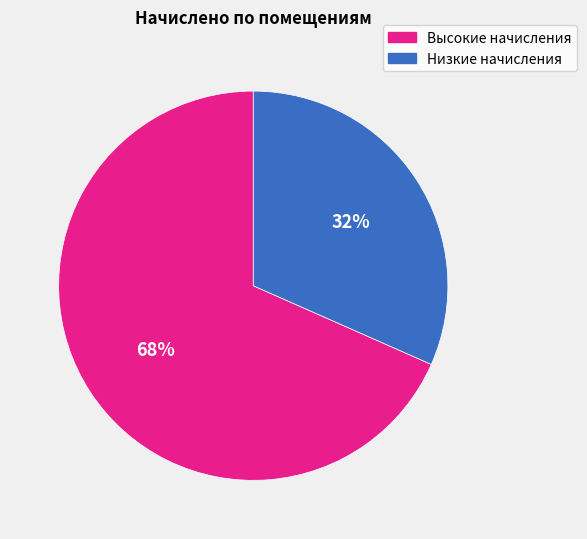

Is the sum of Высокие начисления and Низкие начисления greater than half?

Yes